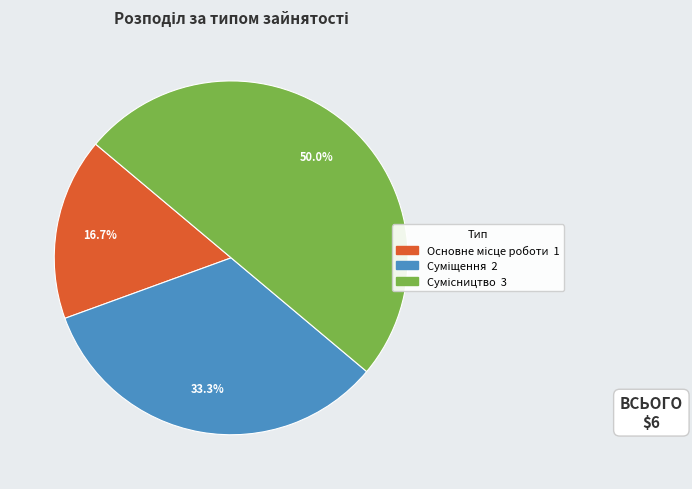

Rank the categories by value from lowest to highest.

Основне місце роботи, Суміщення, Сумісництво